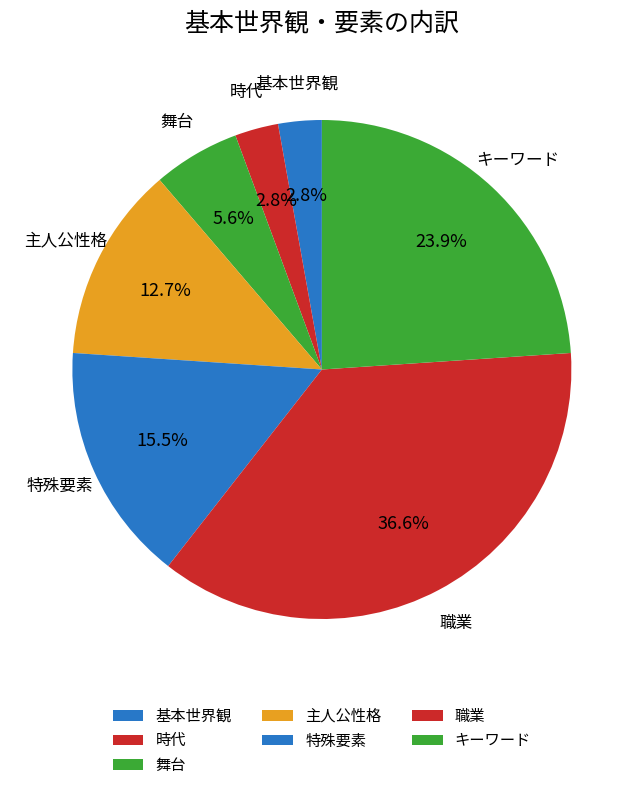

Which category has the biggest portion of the pie?

職業